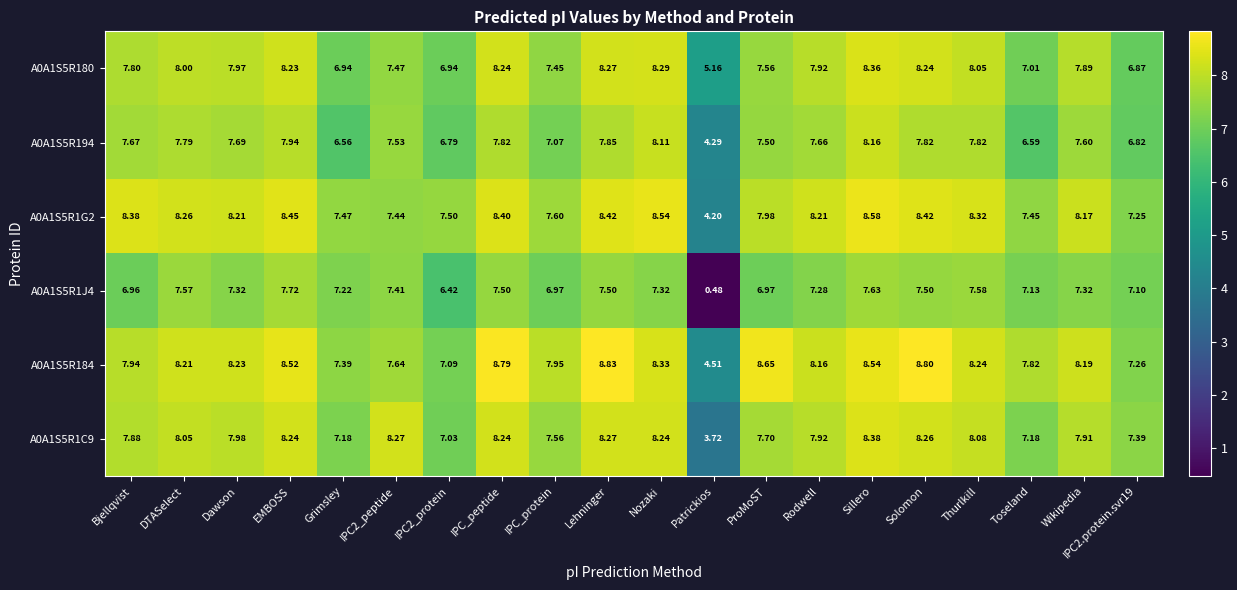

How many categories are shown in the chart?

20